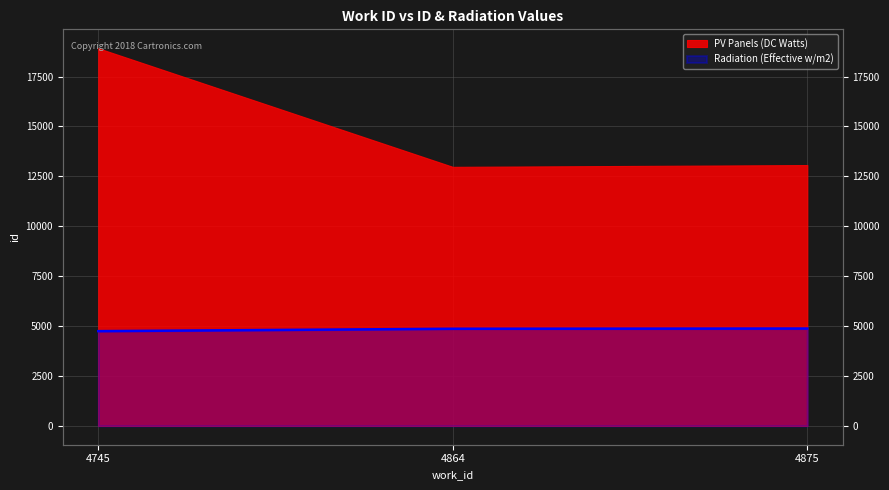

What is the minimum value shown in the chart?

4745